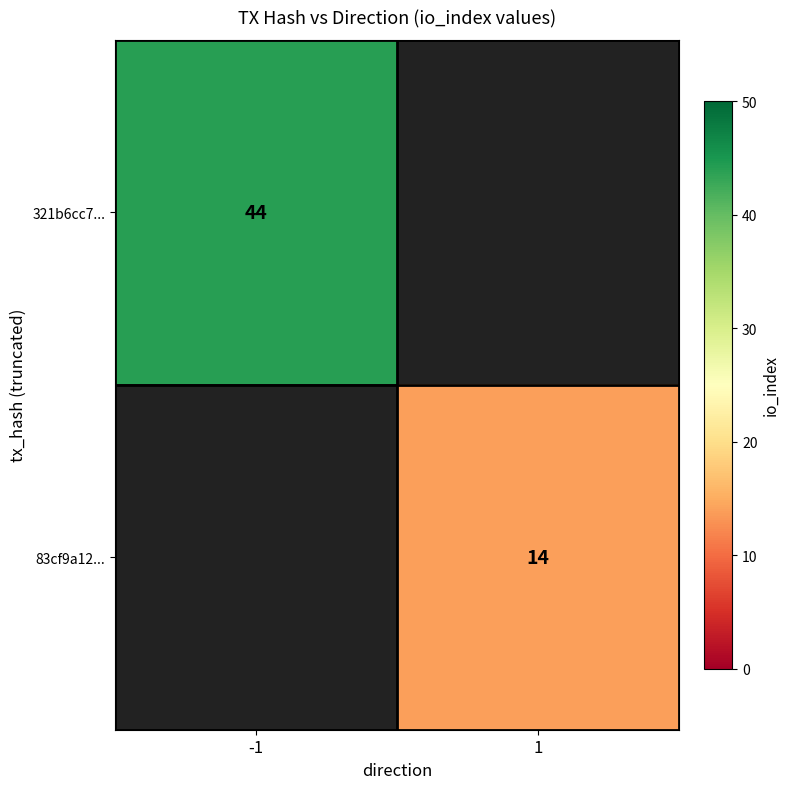

Is it true that 321b6cc7... equals 44 at -1?

True